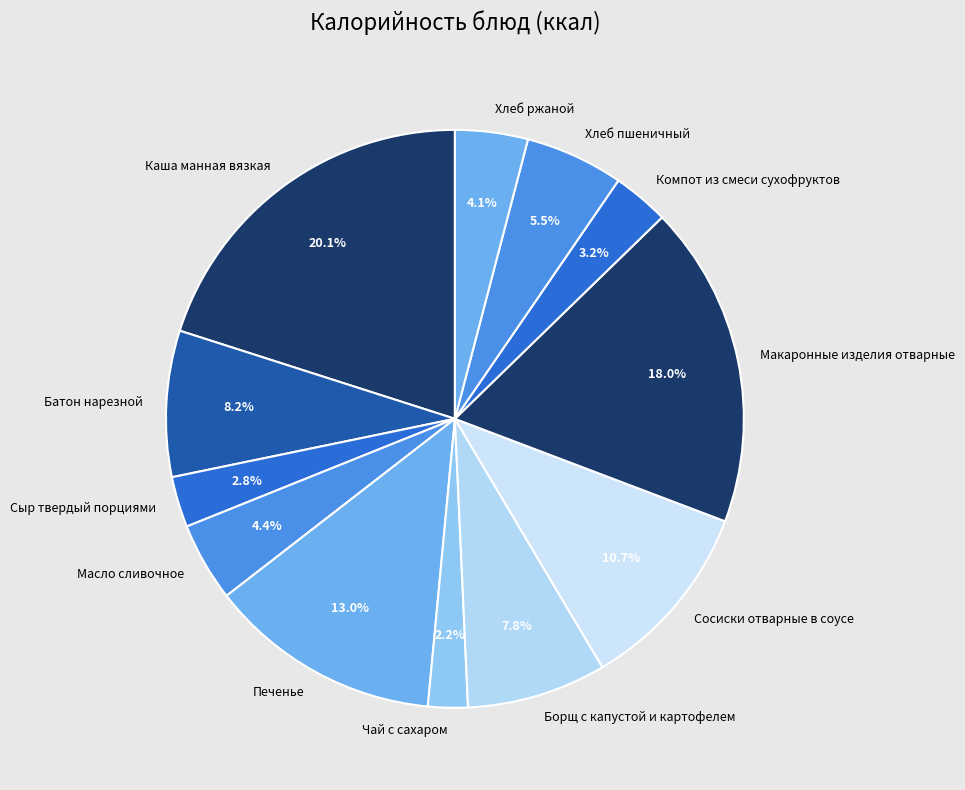

Do Макаронные изделия отварные and Хлеб пшеничный together represent more than half of the pie?

No